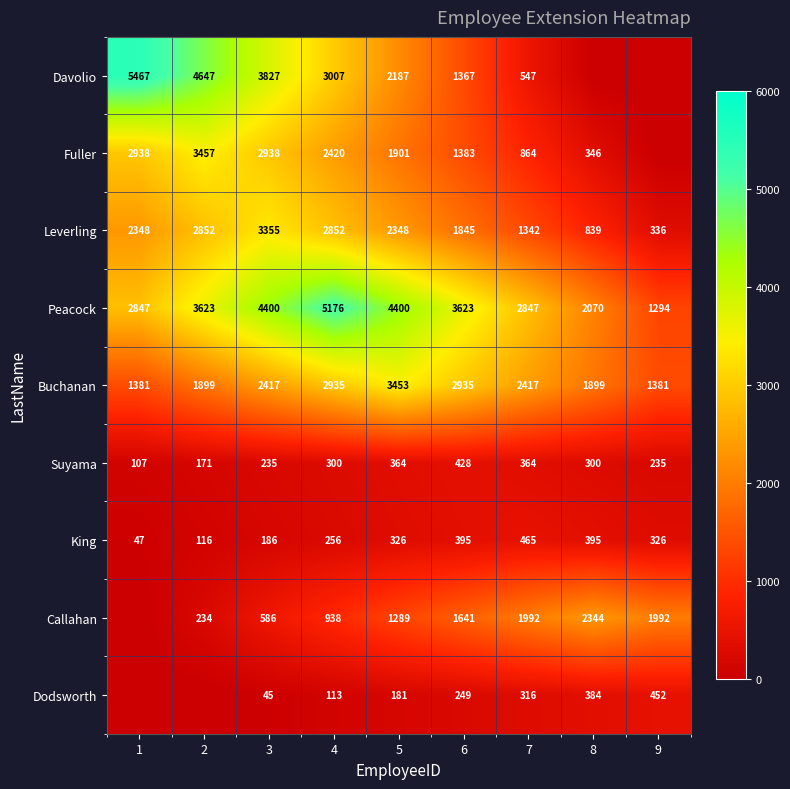

Which category has the highest value in the Buchanan series?

5